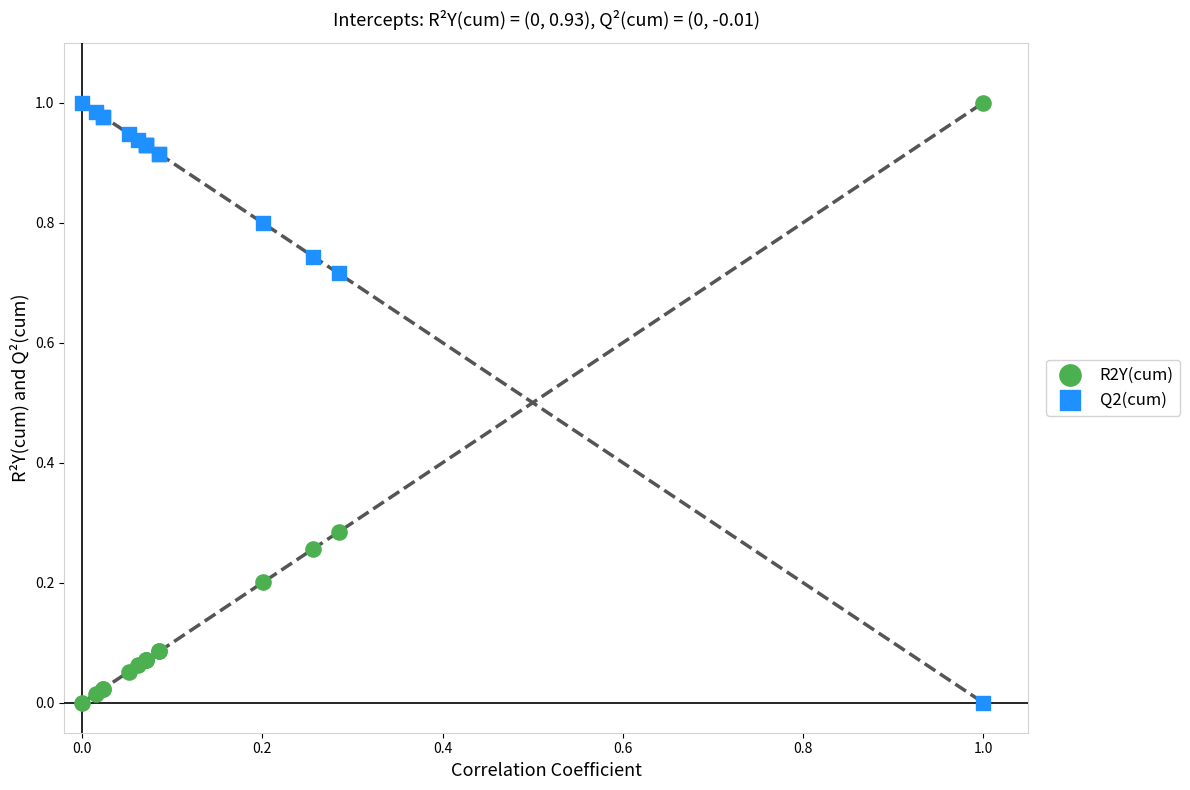

What are all the series names shown in the legend?

R2Y(cum), Q2(cum)